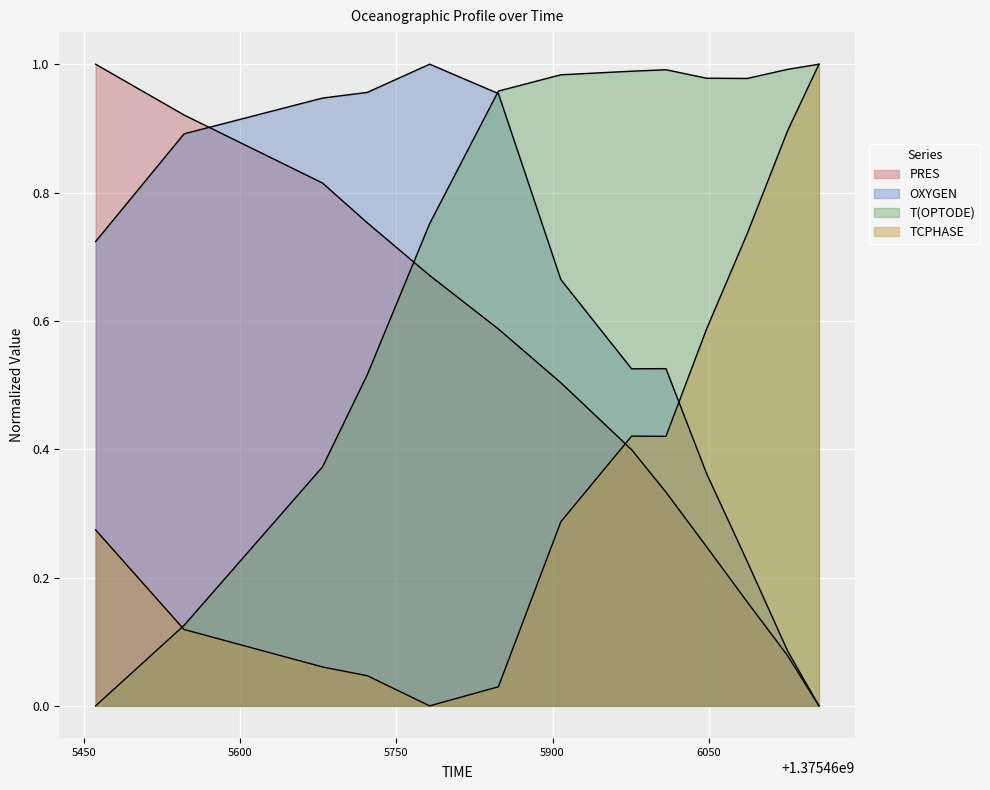

True or false: T(OPTODE) and OXYGEN cross at least once.

True